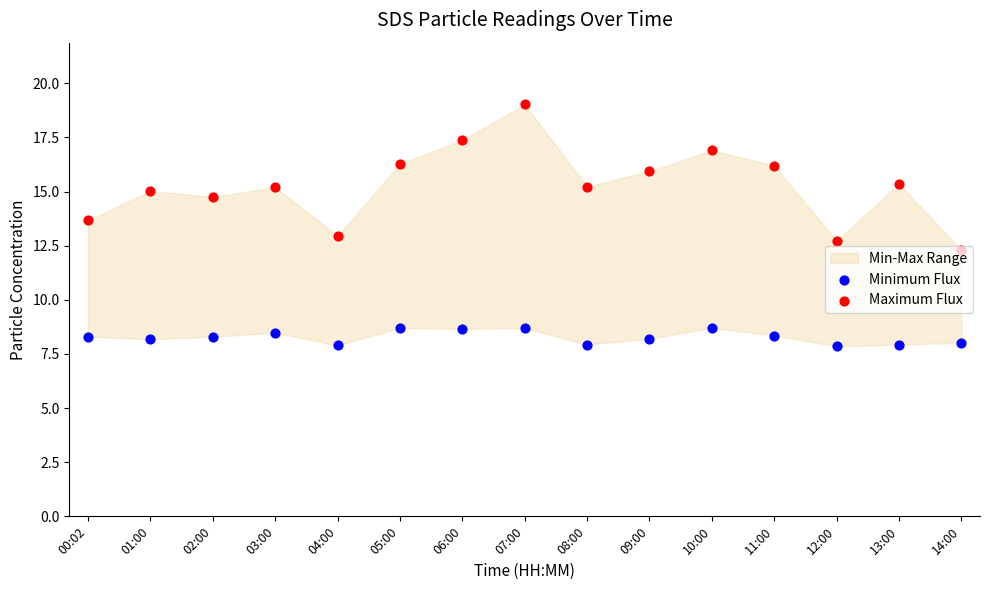

At which category is the sum across all series the highest?

07:00